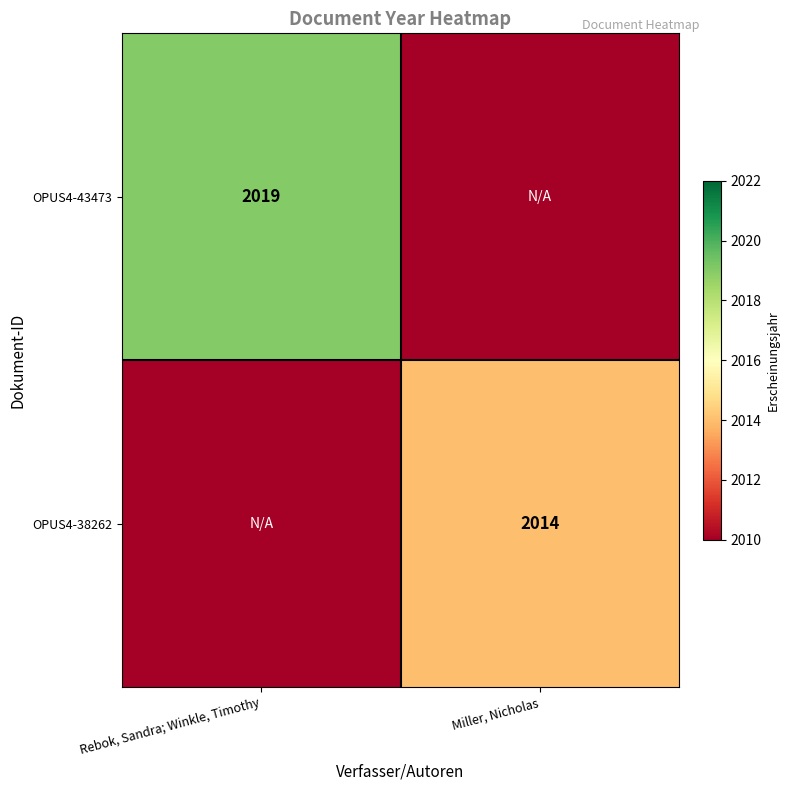

Is it true that OPUS4-43473 equals 2019 at Rebok, Sandra; Winkle, Timothy?

True